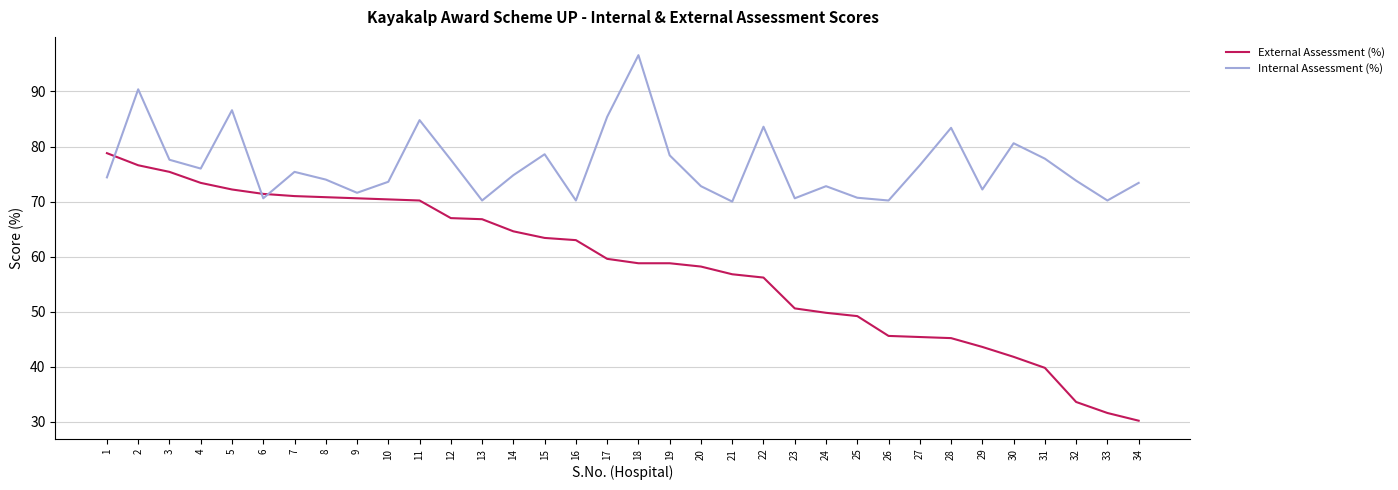

Which series ends up on top after the final intersection of External Assessment (%) and Internal Assessment (%)?

Internal Assessment (%)